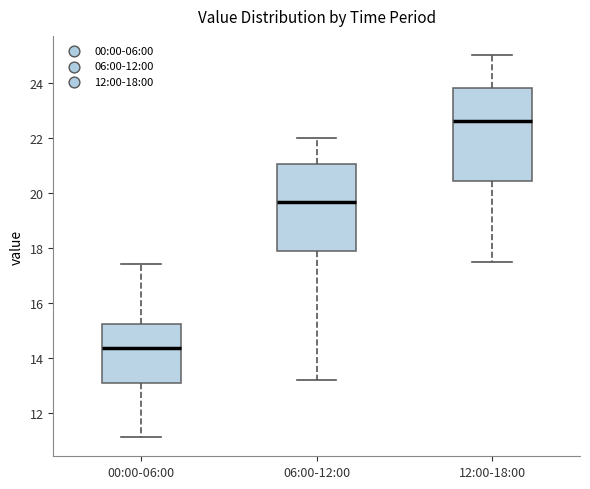

Which box has the highest median line?

12:00-18:00